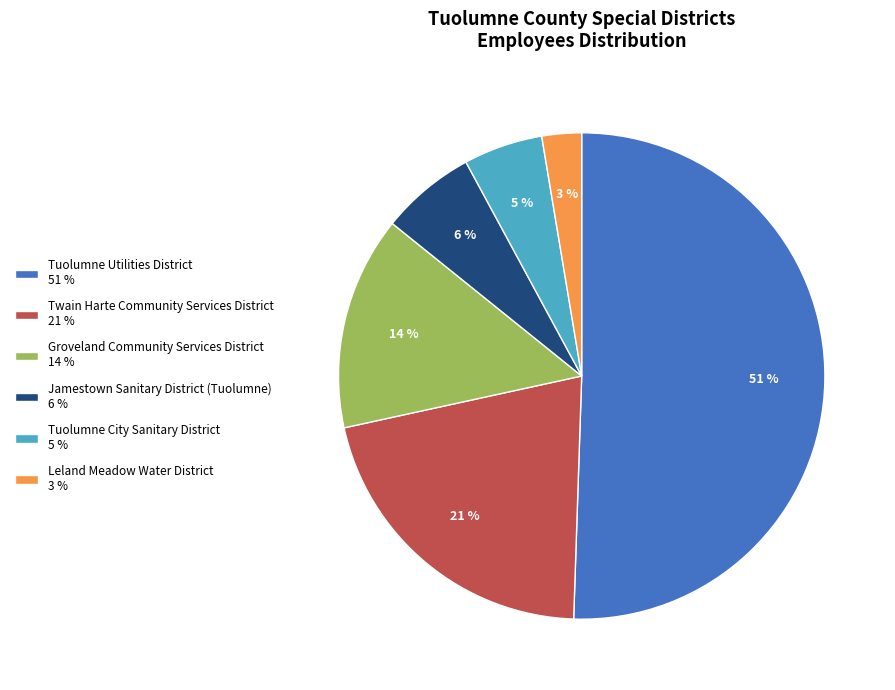

Count the number of slices in the pie.

6